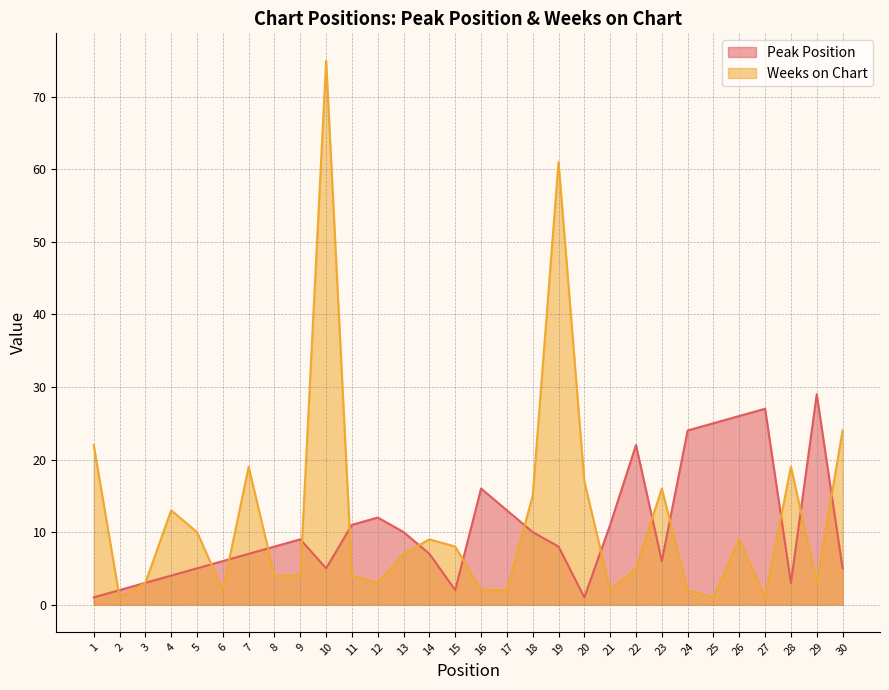

What is the approximate value of Peak Position at 21, to the nearest 10?

10